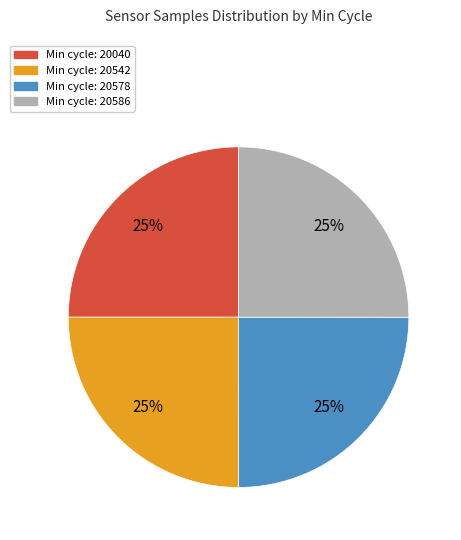

To the nearest percent, what is the average slice percentage?

25%